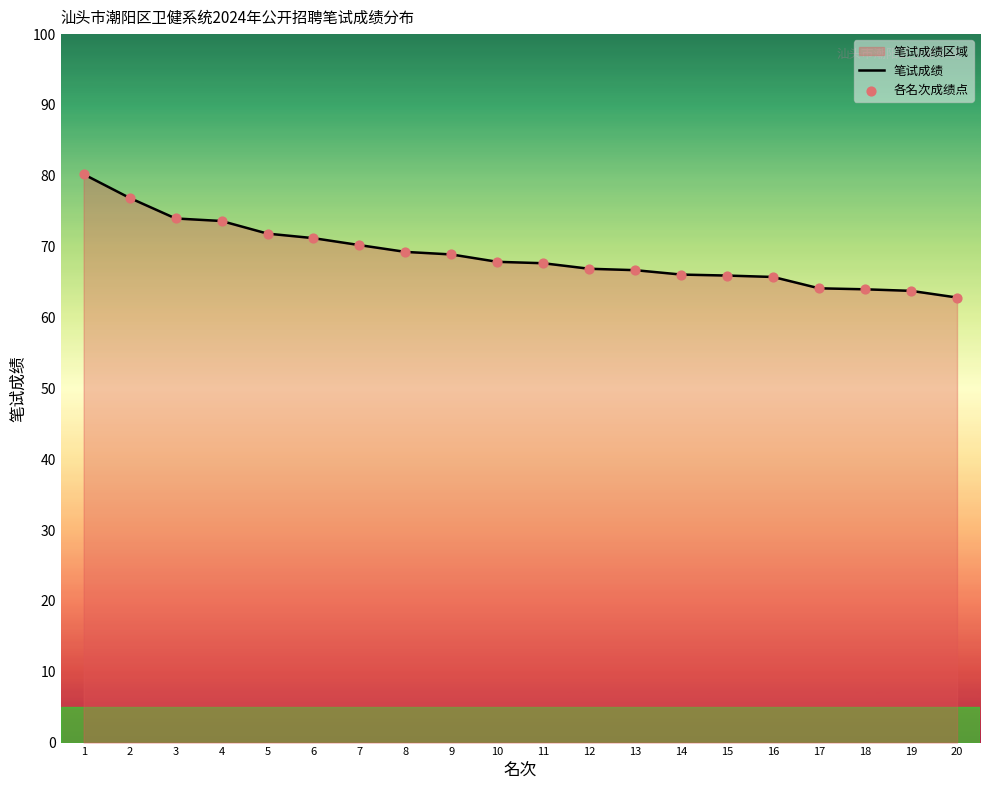

Which series reaches the minimum Y coordinate?

笔试成绩